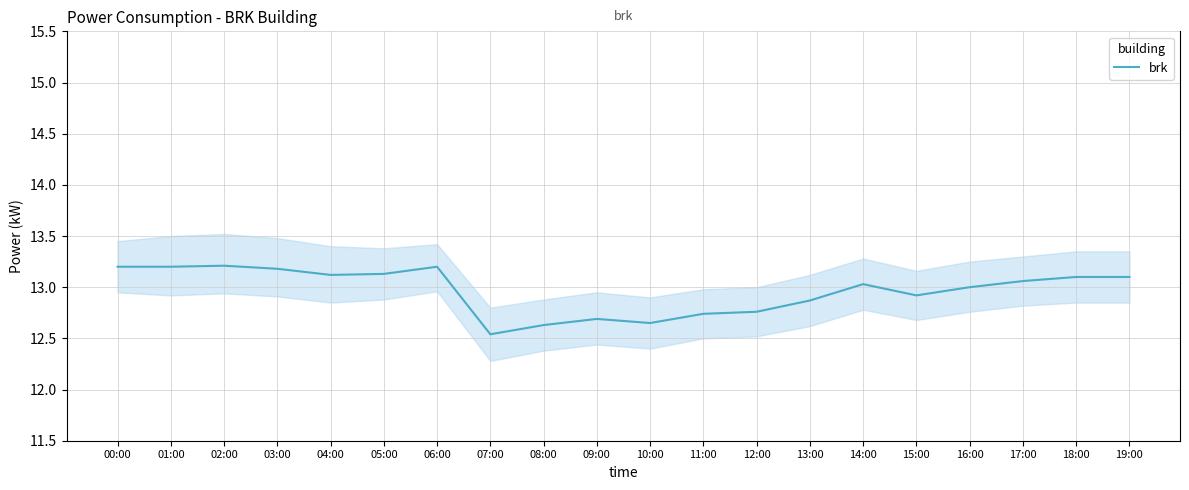

What is the average value?

13.0